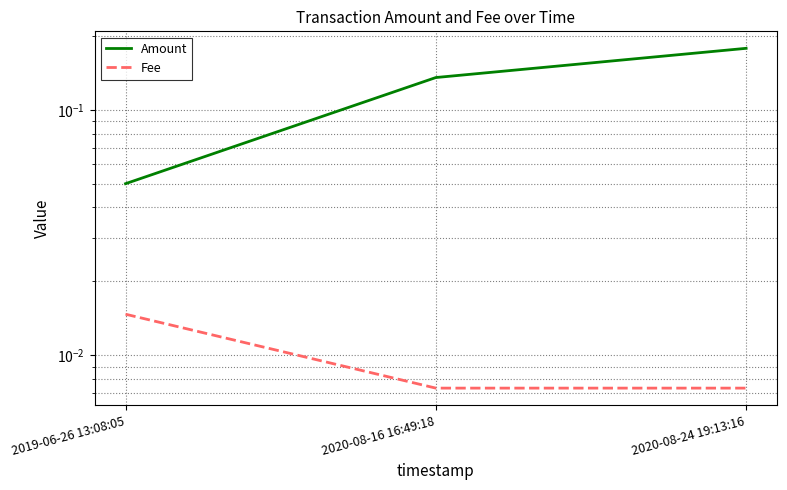

What is the sum of the Amount values at 2019-06-26 13:08:05 and 2020-08-16 16:49:18?

0.2